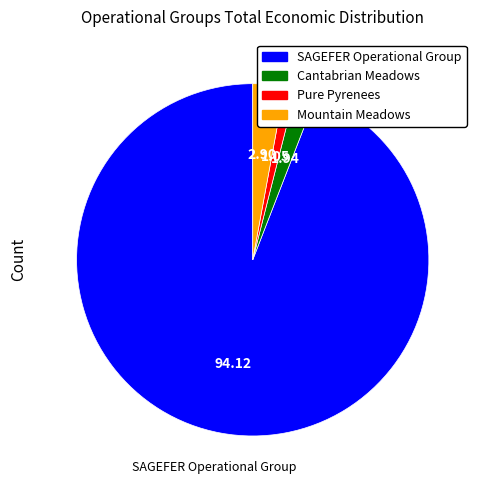

Approximately how many times larger is the value at SAGEFER Operational Group compared to Cantabrian Meadows?

48.5